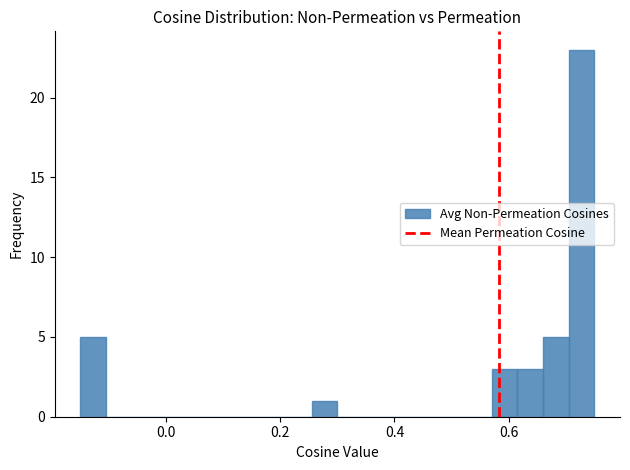

Around what value on the x-axis is the tallest bar? Give the approximate position of its centre, as read against the axis.

0.72